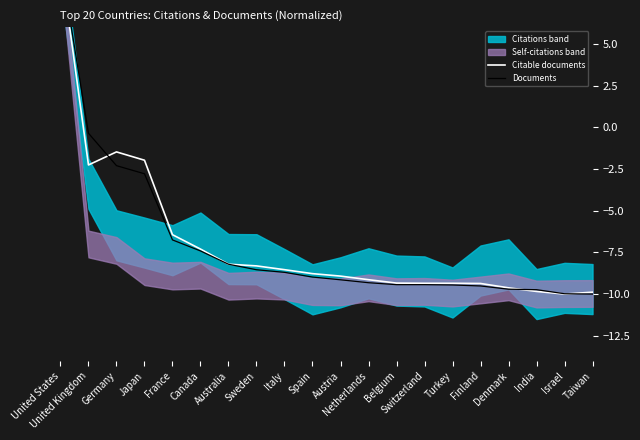

Which series has the largest total across all categories?

Citable documents